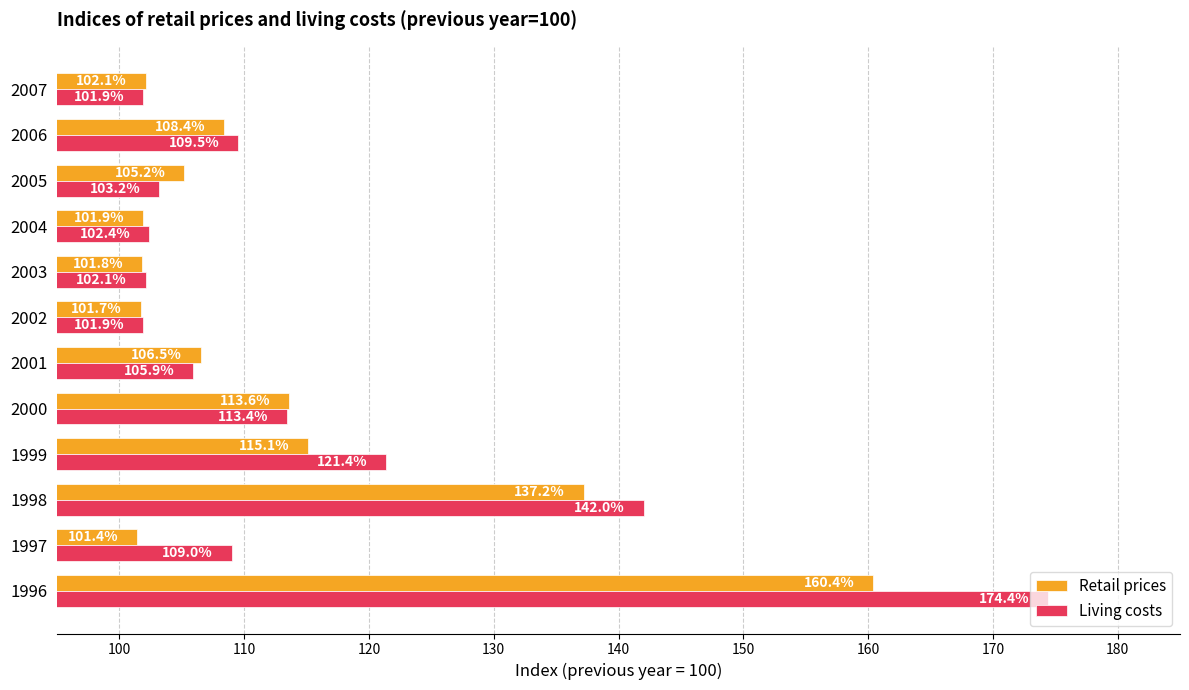

At which label does Retail prices reach its minimum?

1997